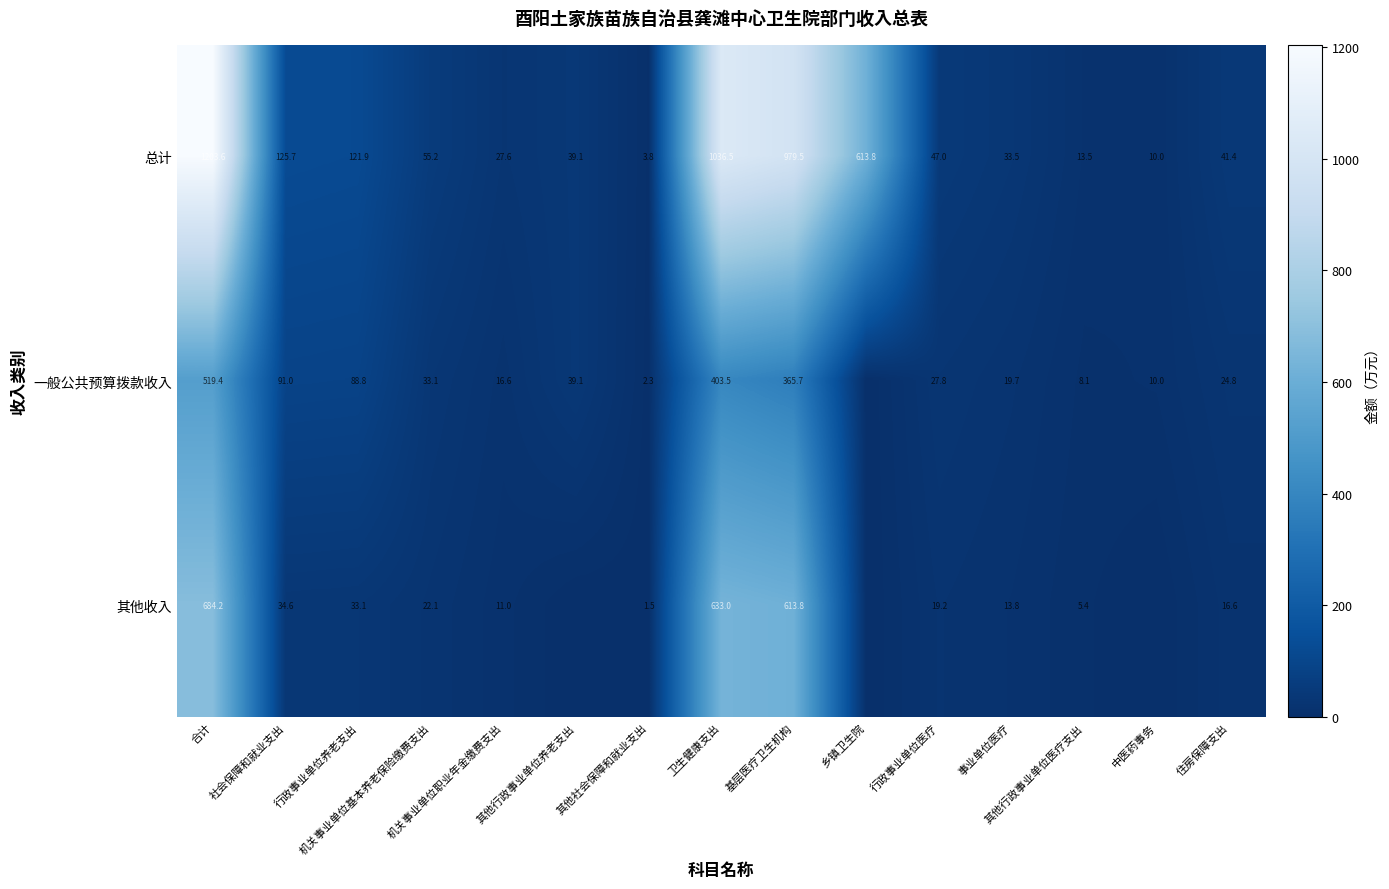

How many data points in 总计 are less than 47?

7